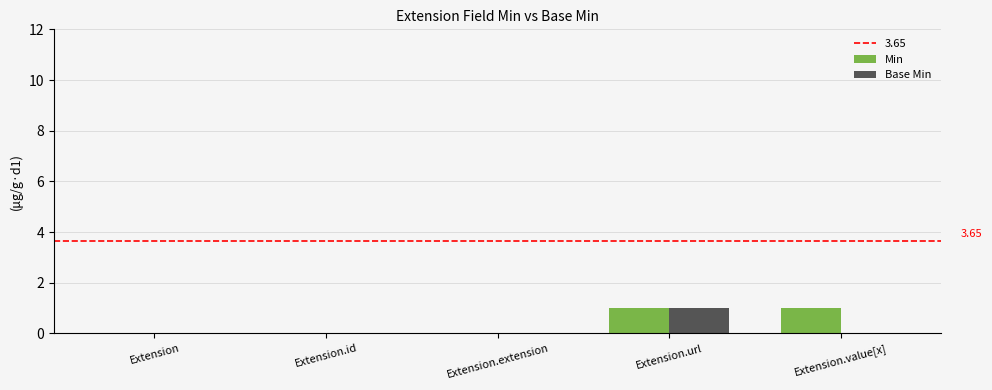

Reading left to right, list all the values displayed in this chart.

Min: 0	0	0	1	1
Base Min: 0	0	0	1	0